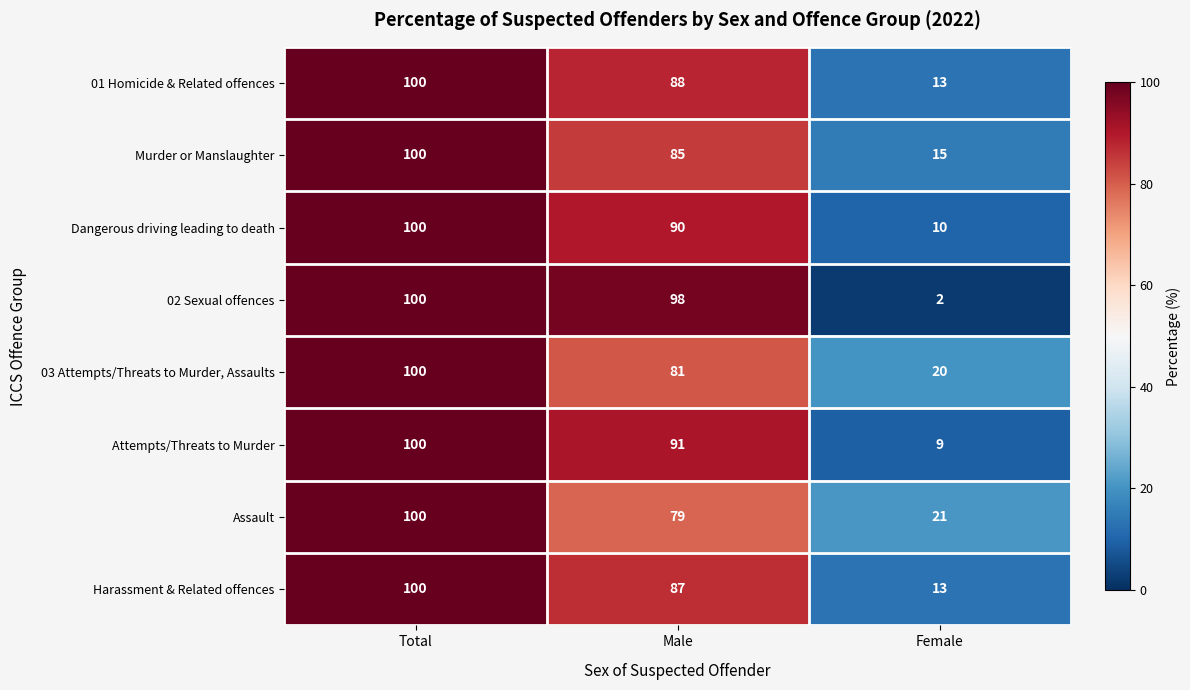

Reading left to right, what are all the values shown in this chart?

01 Homicide & Related offences: Total=100	Male=88	Female=13
Murder or Manslaughter: Total=100	Male=85	Female=15
Dangerous driving leading to death: Total=100	Male=90	Female=10
02 Sexual offences: Total=100	Male=98	Female=2
03 Attempts/Threats to Murder, Assaults: Total=100	Male=81	Female=20
Attempts/Threats to Murder: Total=100	Male=91	Female=9
Assault: Total=100	Male=79	Female=21
Harassment & Related offences: Total=100	Male=87	Female=13